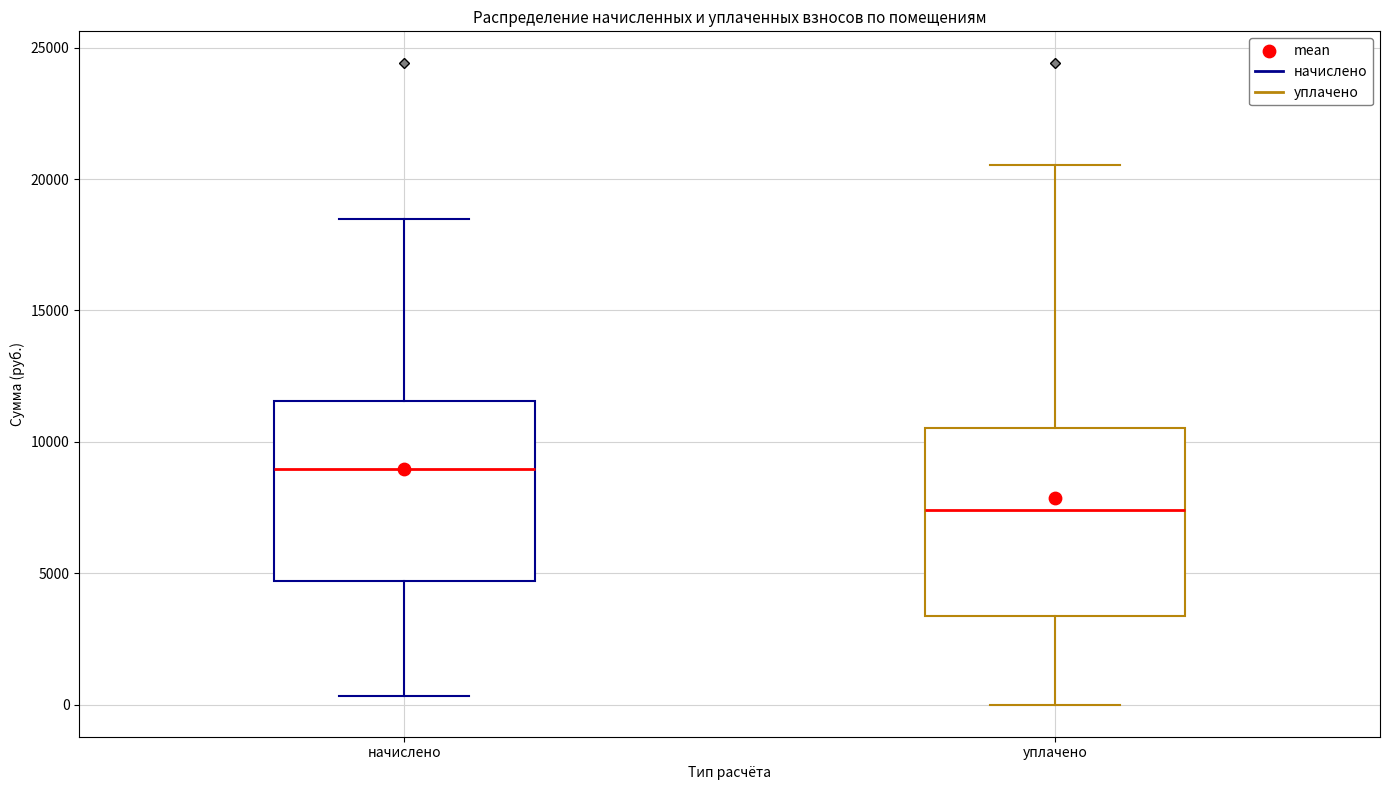

Which box's median line is the highest?

начислено